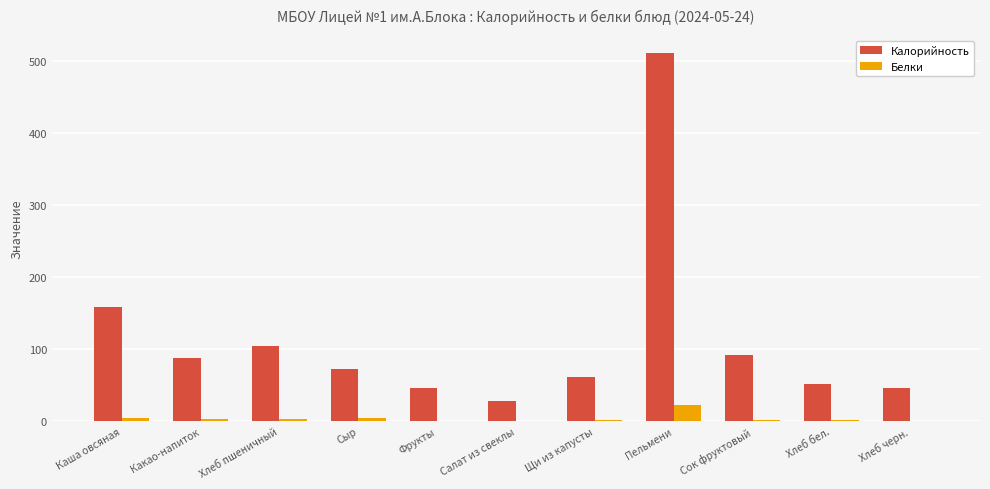

True or false: Калорийность has a value of 104.8 at Хлеб пшеничный.

True